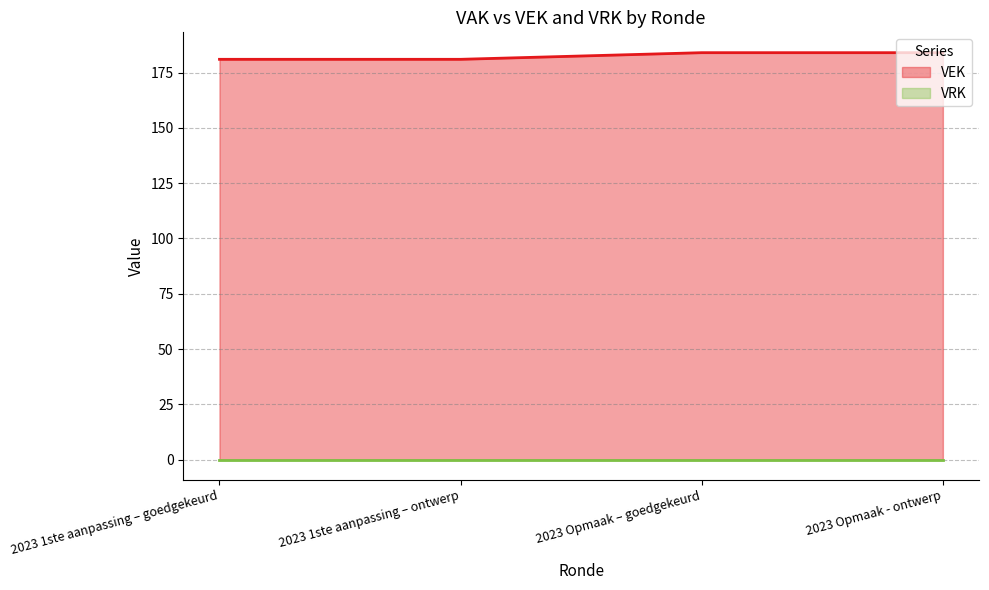

What is the greatest value displayed?

184